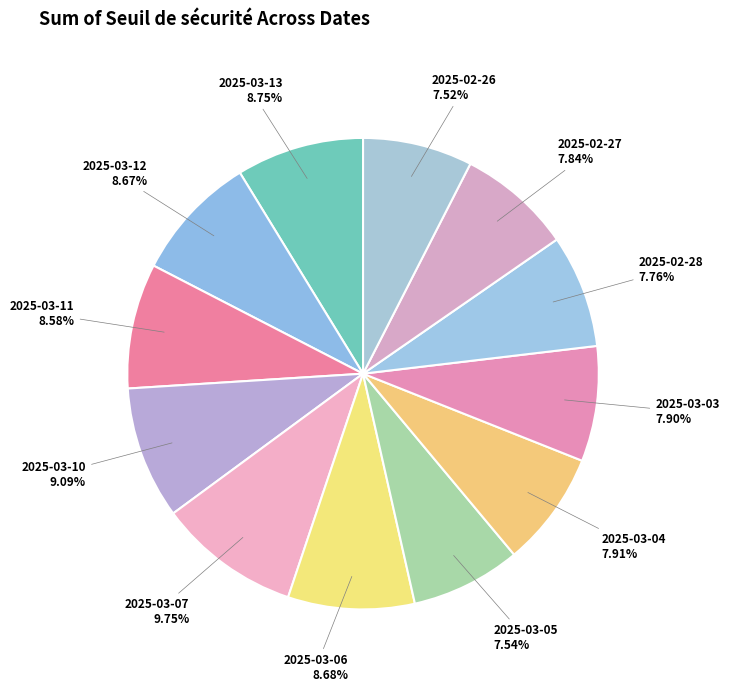

Count the number of slices in the pie.

12